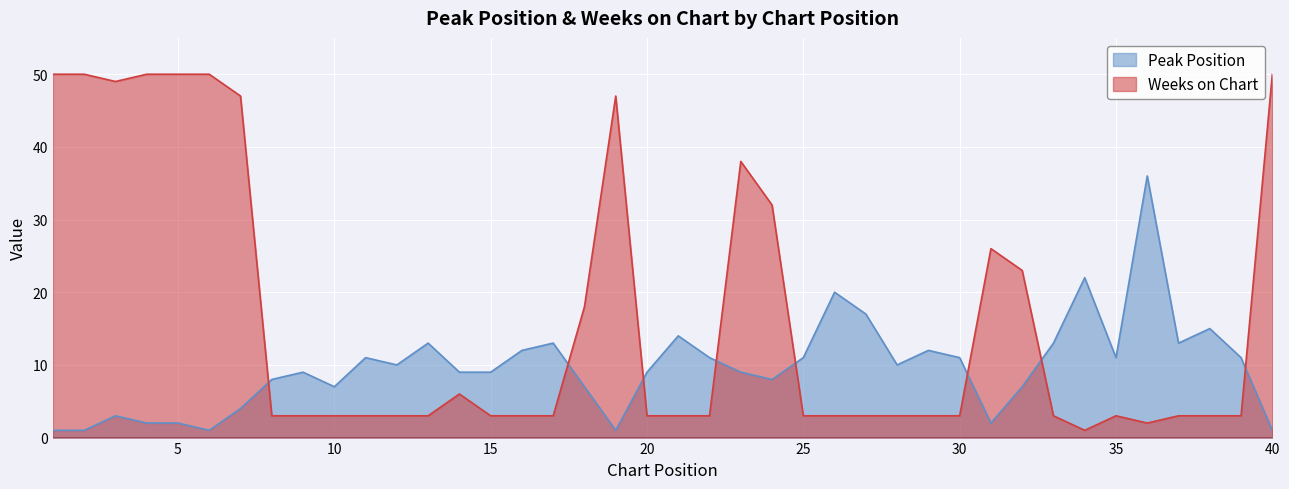

Reading left to right, transcribe all the data shown in this chart.

Peak Position: 1	1	3	2	2	1	4	8	9	7	11	10	13	9	9	12	13	7	1	9	14	11	9	8	11	20	17	10	12	11	2	7	13	22	11	36	13	15	11	1
Weeks on Chart: 50	50	49	50	50	50	47	3	3	3	3	3	3	6	3	3	3	18	47	3	3	3	38	32	3	3	3	3	3	3	26	23	3	1	3	2	3	3	3	50